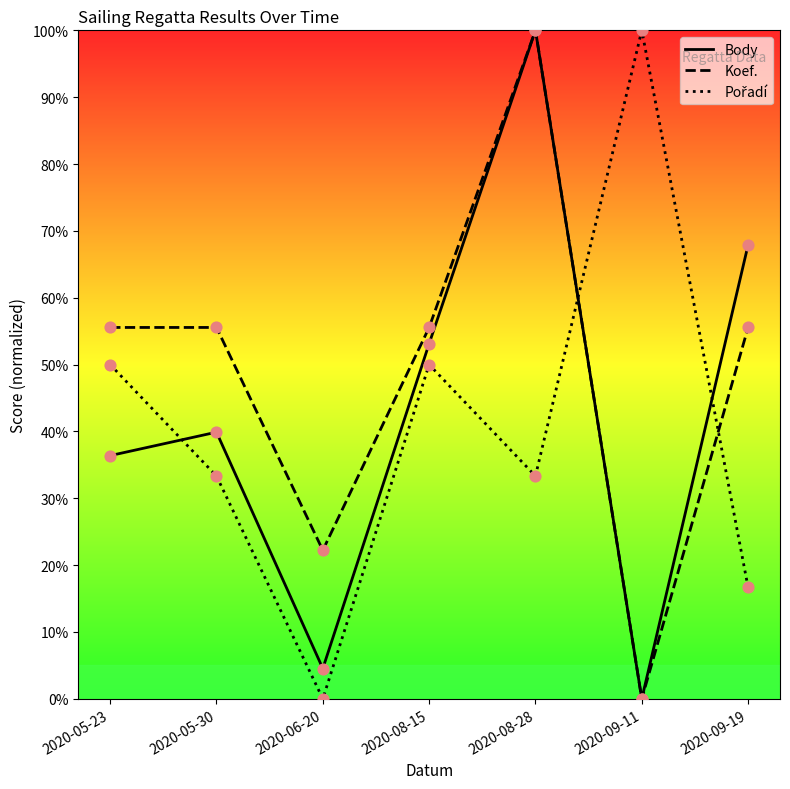

Which series contains the lowest Y value?

Body